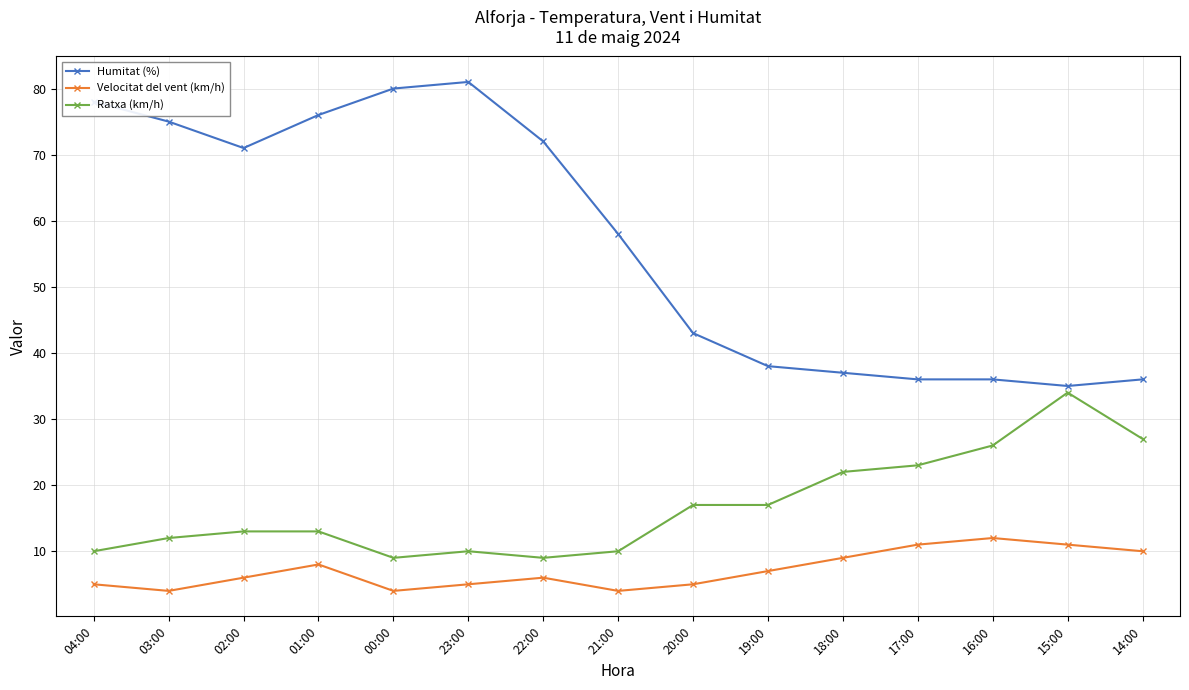

Reading left to right, list all the values displayed in this chart.

Humitat (%): 78	75	71	76	80	81	72	58	43	38	37	36	36	35	36
Velocitat del vent (km/h): 5	4	6	8	4	5	6	4	5	7	9	11	12	11	10
Ratxa (km/h): 10	12	13	13	9	10	9	10	17	17	22	23	26	34	27